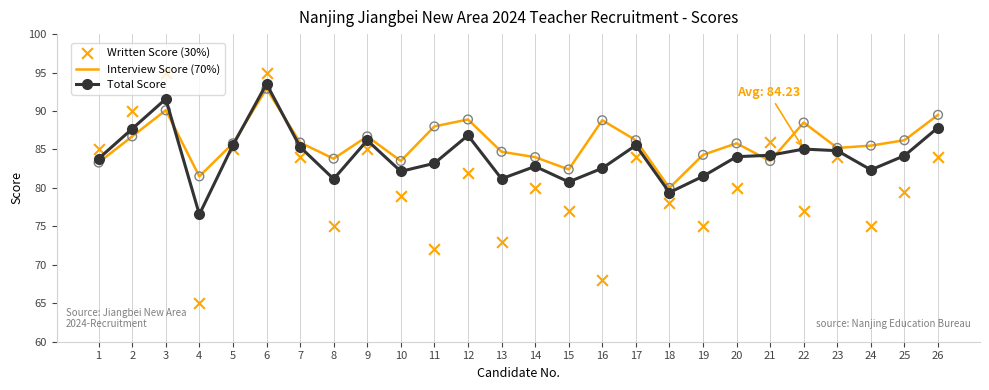

Which series has the largest total across all categories?

Interview Score (70%)